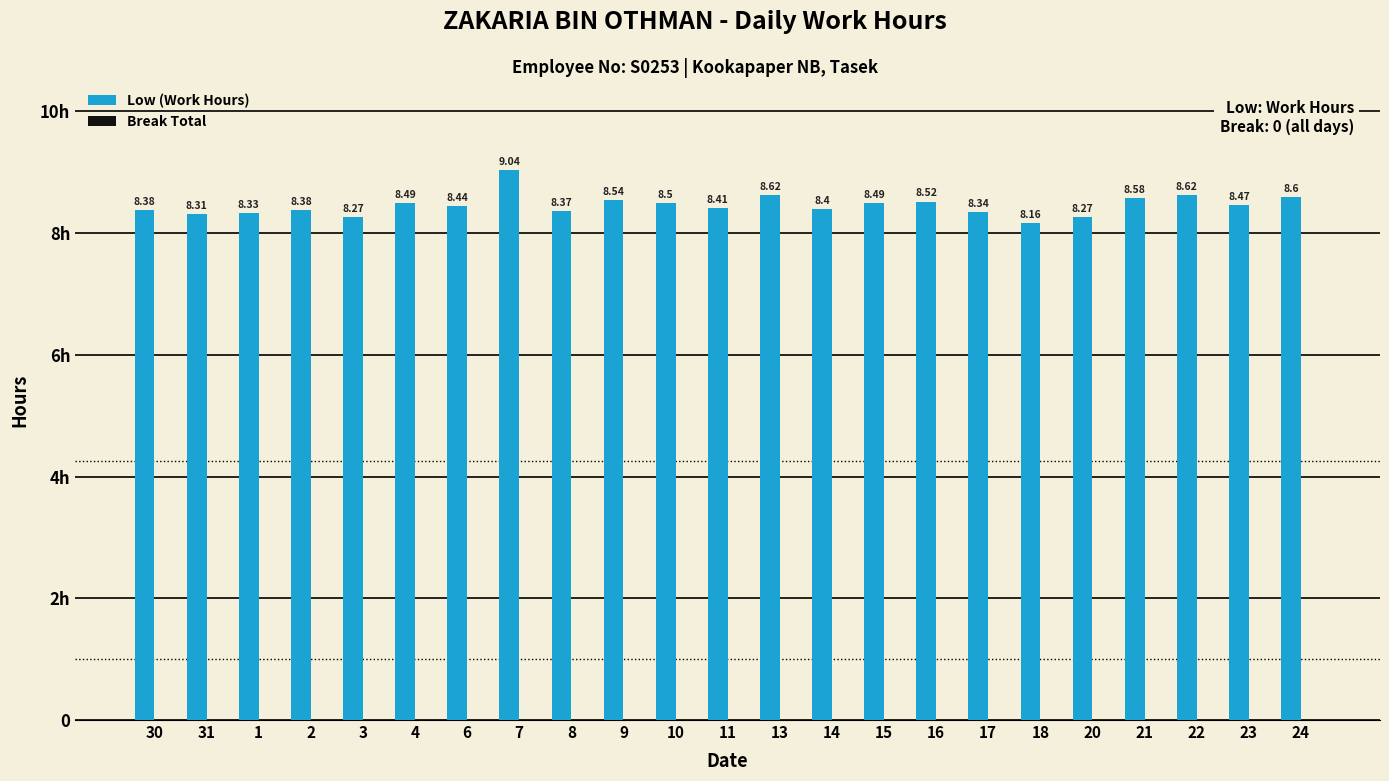

What position from the left is 31?

2